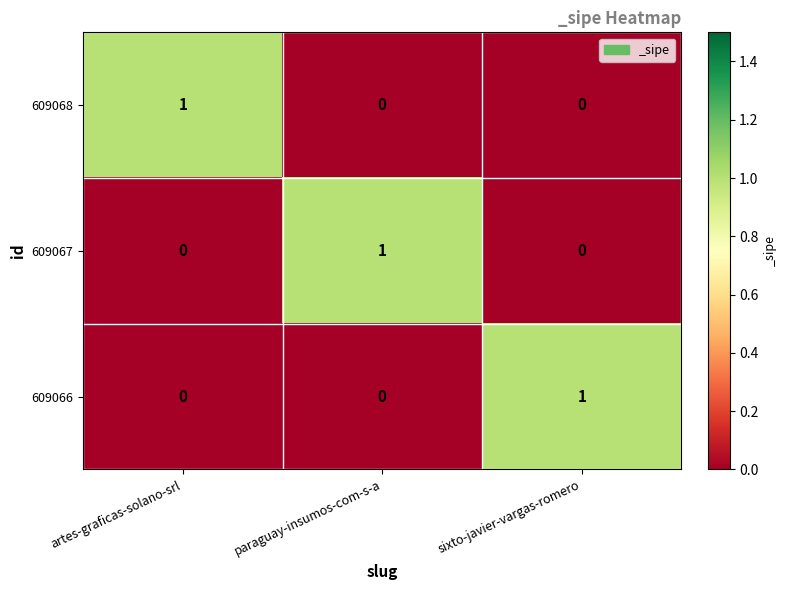

The 609066 series shows 1 at sixto-javier-vargas-romero. True or false?

True